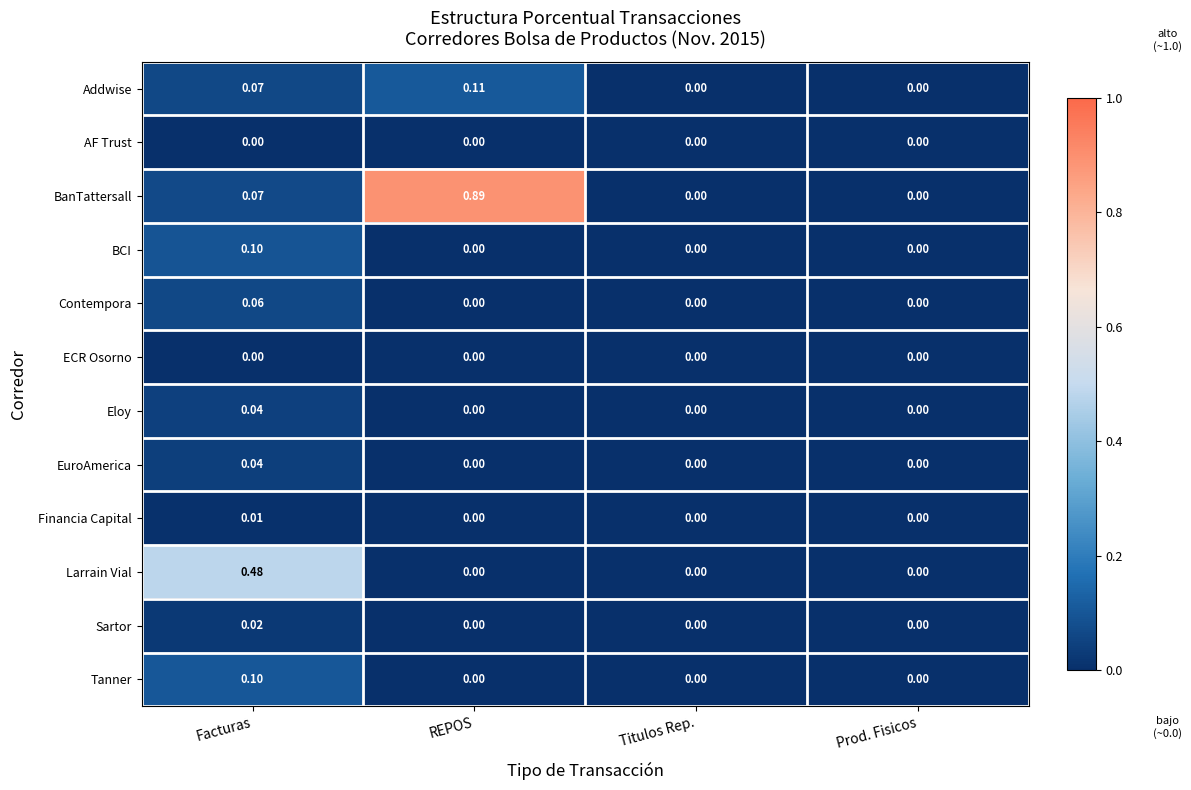

What is the total value across all series at REPOS?

1.0